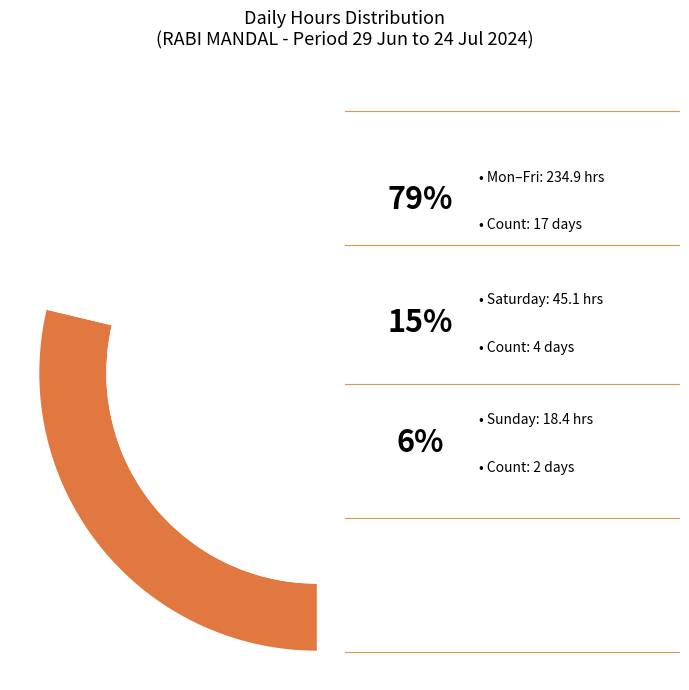

What is the smallest slice in the pie chart?

Sun